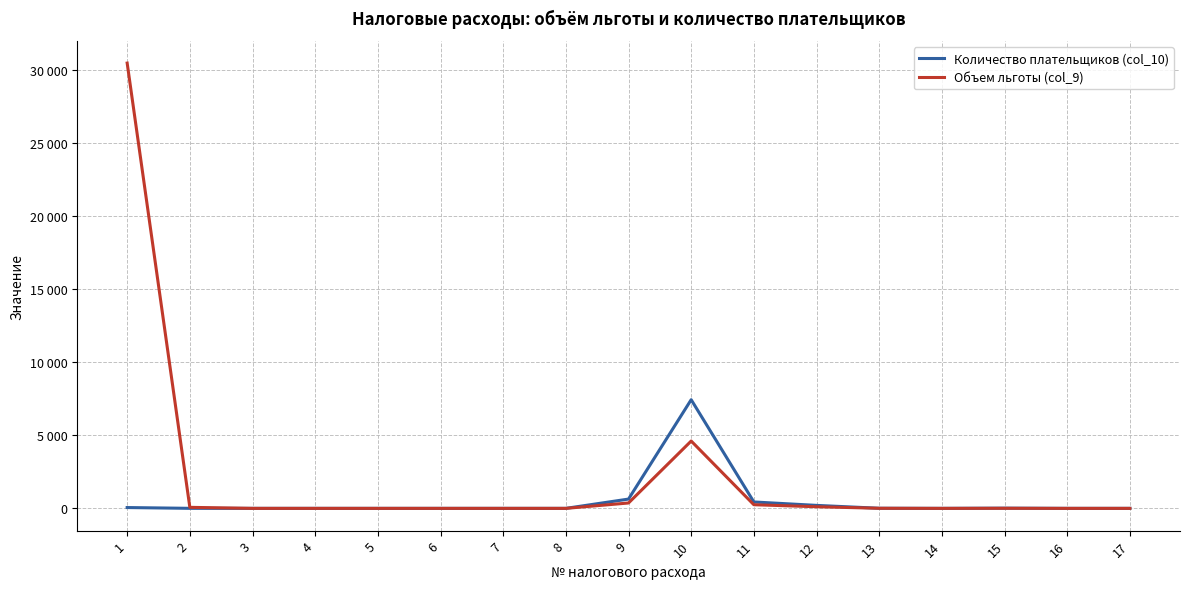

What is the average value of the Объем льготы (col_9) series?

2111